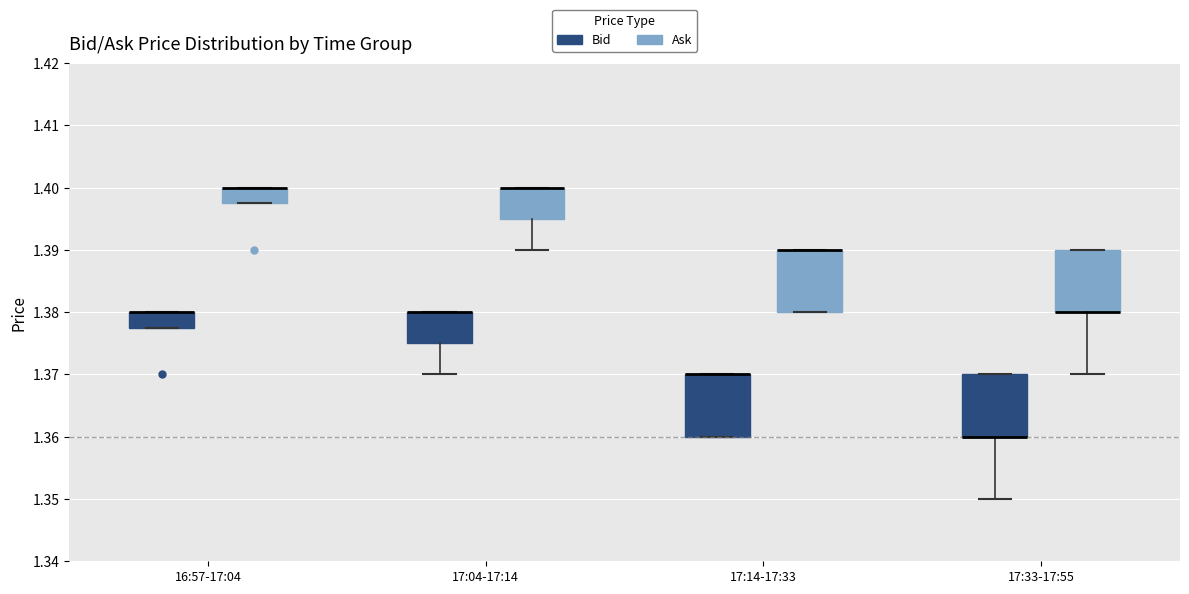

Reading left to right, transcribe this box plot: for each box, give where its median line is, the range the box spans, and where its two whiskers end, as read against the y-axis. The values are not printed on the chart, so give them approximately, as read against the axis.

16:57-17:04 (Bid): median 1.380 (drawn on the box's upper edge), box 1.378 to 1.380, whiskers 1.378 to 1.380
16:57-17:04 (Ask): median 1.400 (drawn on the box's upper edge), box 1.398 to 1.400, whiskers 1.398 to 1.400
17:04-17:14 (Bid): median 1.380 (drawn on the box's upper edge), box 1.375 to 1.380, whiskers 1.370 to 1.380
17:04-17:14 (Ask): median 1.400 (drawn on the box's upper edge), box 1.395 to 1.400, whiskers 1.390 to 1.400
17:14-17:33 (Bid): median 1.370 (drawn on the box's upper edge), box 1.360 to 1.370, whiskers 1.360 to 1.370
17:14-17:33 (Ask): median 1.390 (drawn on the box's upper edge), box 1.380 to 1.390, whiskers 1.380 to 1.390
17:33-17:55 (Bid): median 1.360 (drawn on the box's lower edge), box 1.360 to 1.370, whiskers 1.350 to 1.370
17:33-17:55 (Ask): median 1.380 (drawn on the box's lower edge), box 1.380 to 1.390, whiskers 1.370 to 1.390